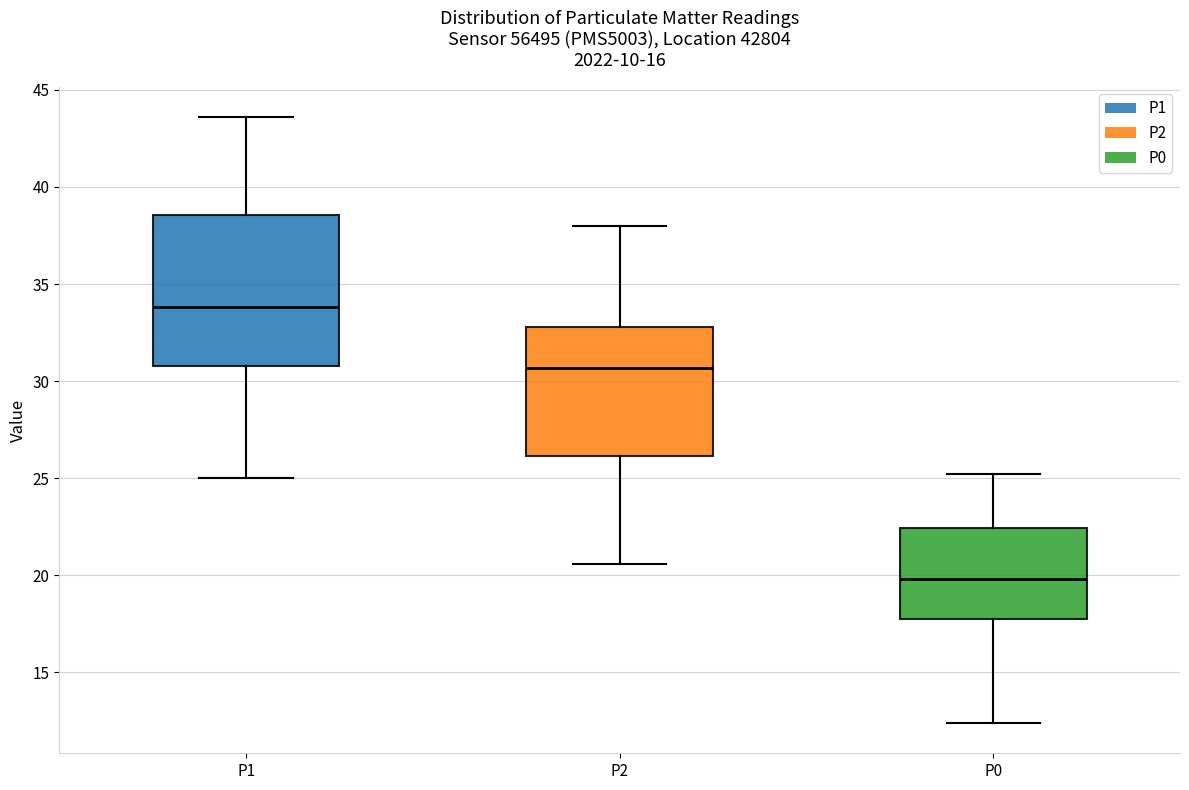

Where is the lower edge of the box for P0 on the y-axis? The values are not printed on the chart, so give them approximately, as read against the axis.

18.0